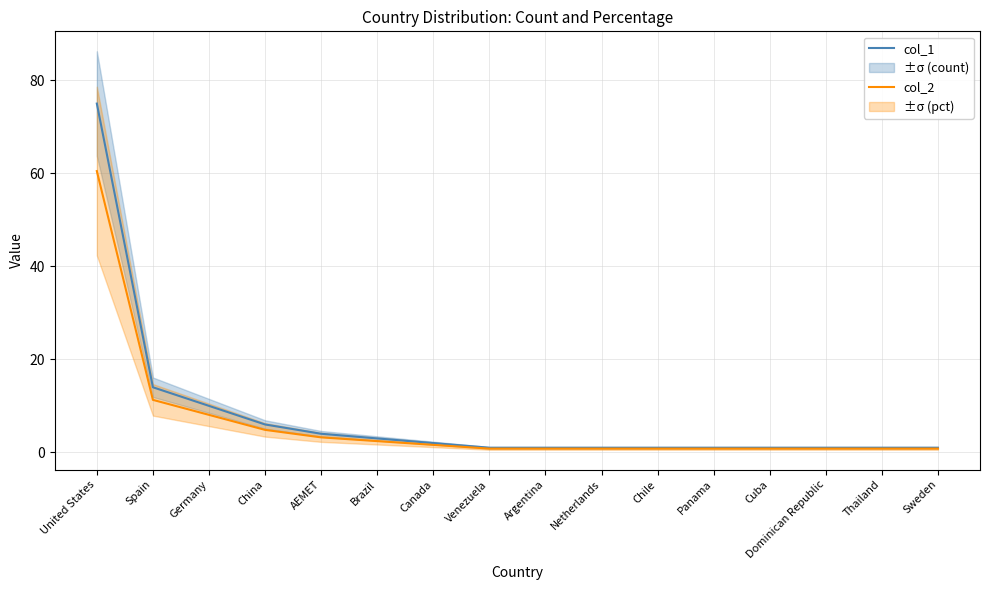

What is the sum of the col_1 values at Argentina and Sweden?

2.0